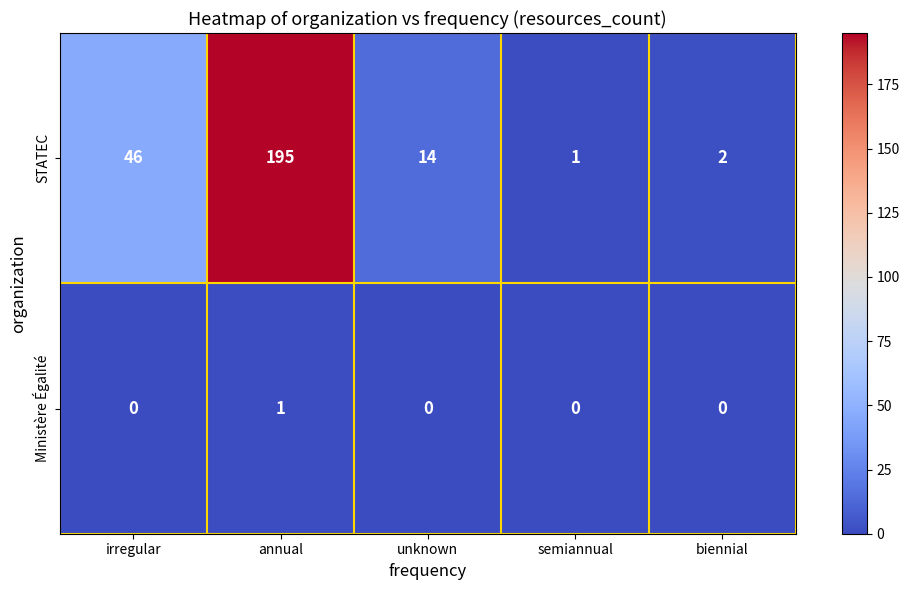

List the series in order of their overall mean, lowest first.

Ministère Égalité, STATEC